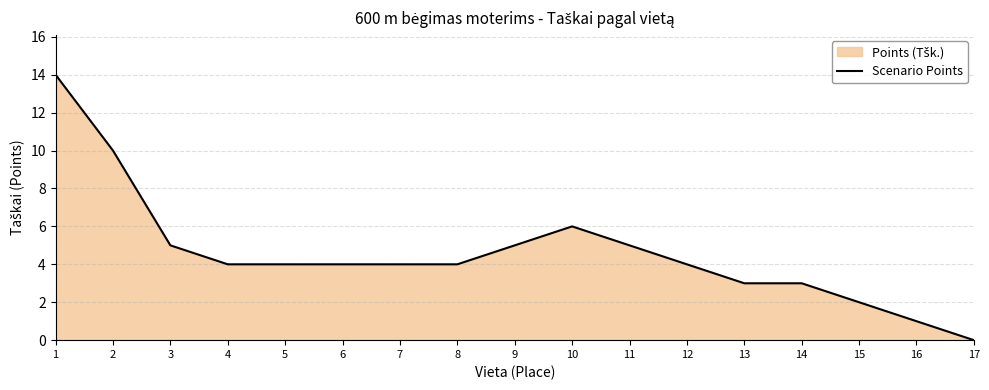

Count the number of categories in the chart.

17